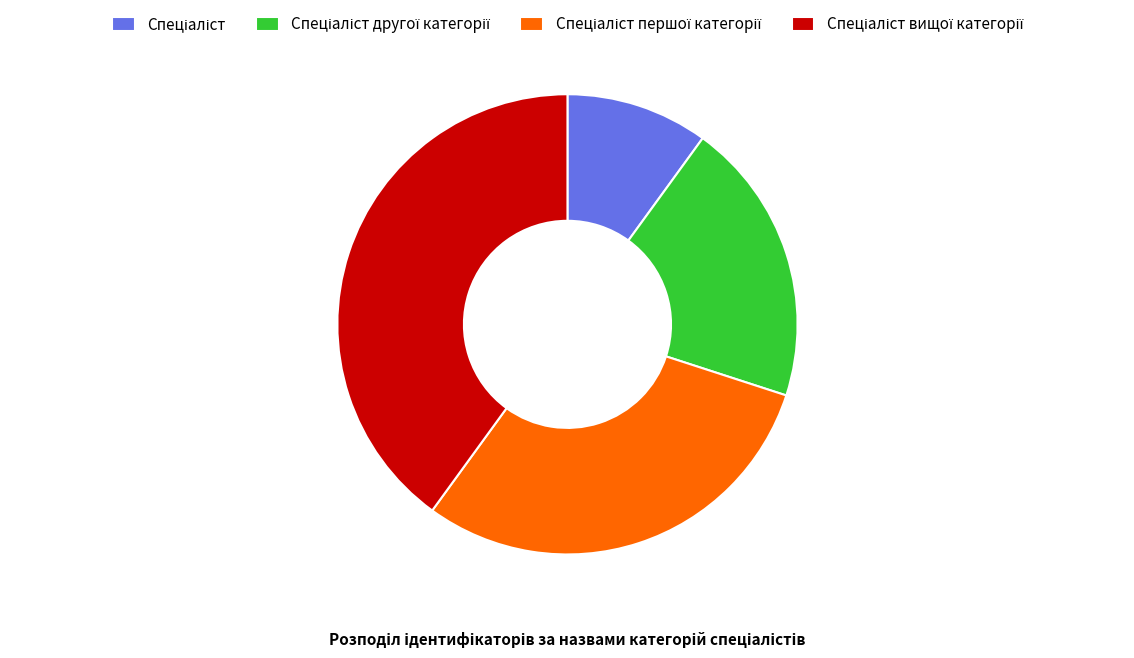

Is there a majority slice in this chart?

No